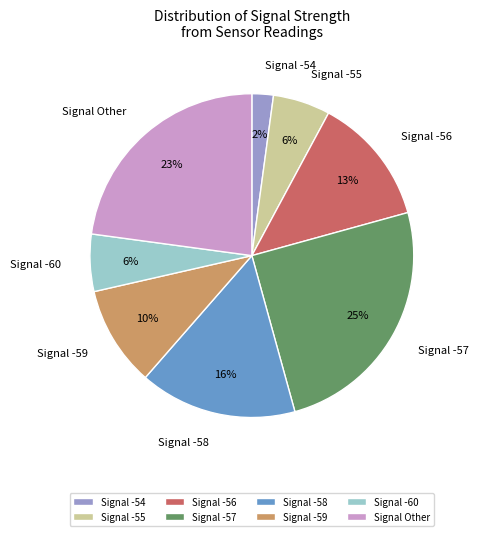

What is the largest slice in the pie chart?

Signal -57